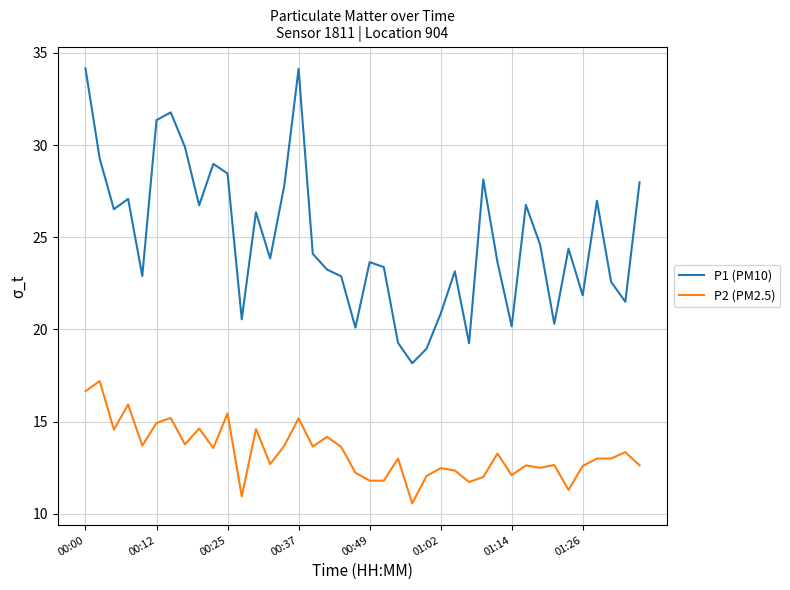

What are all the series names shown in the legend?

P1 (PM10), P2 (PM2.5)